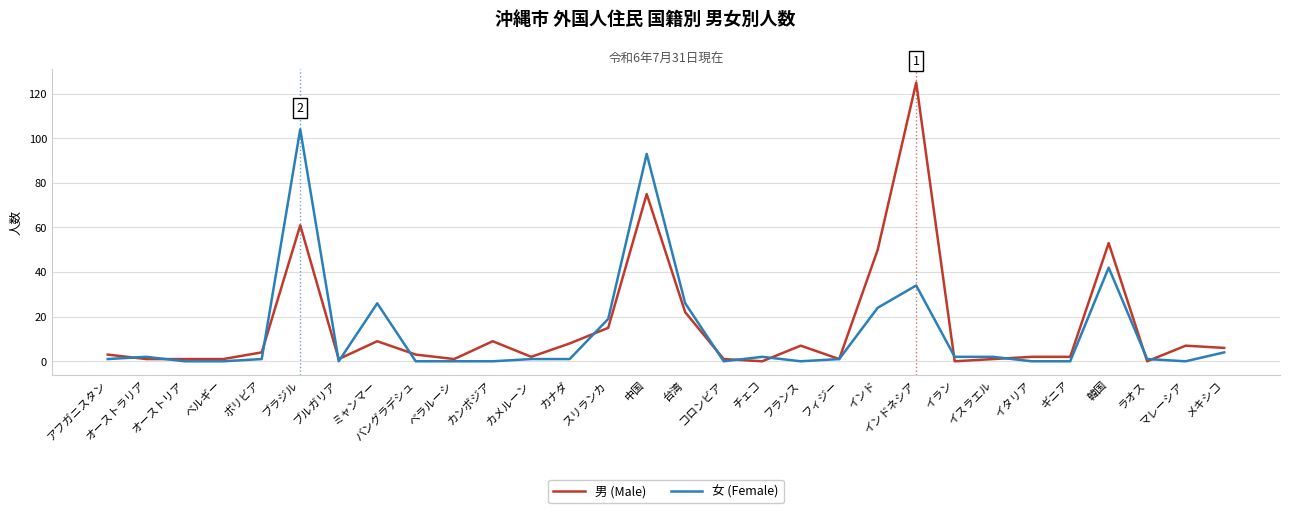

The 女 (Female) series shows 0 at フランス. True or false?

True